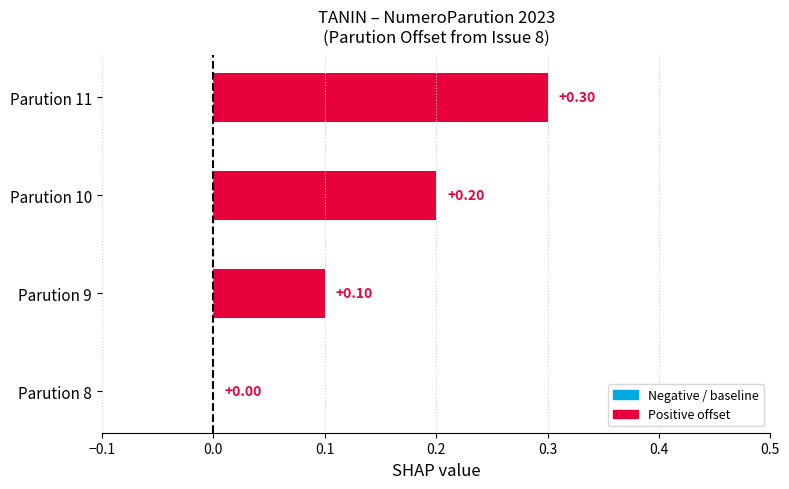

Which has a higher value, Parution 9 or Parution 10?

Parution 10